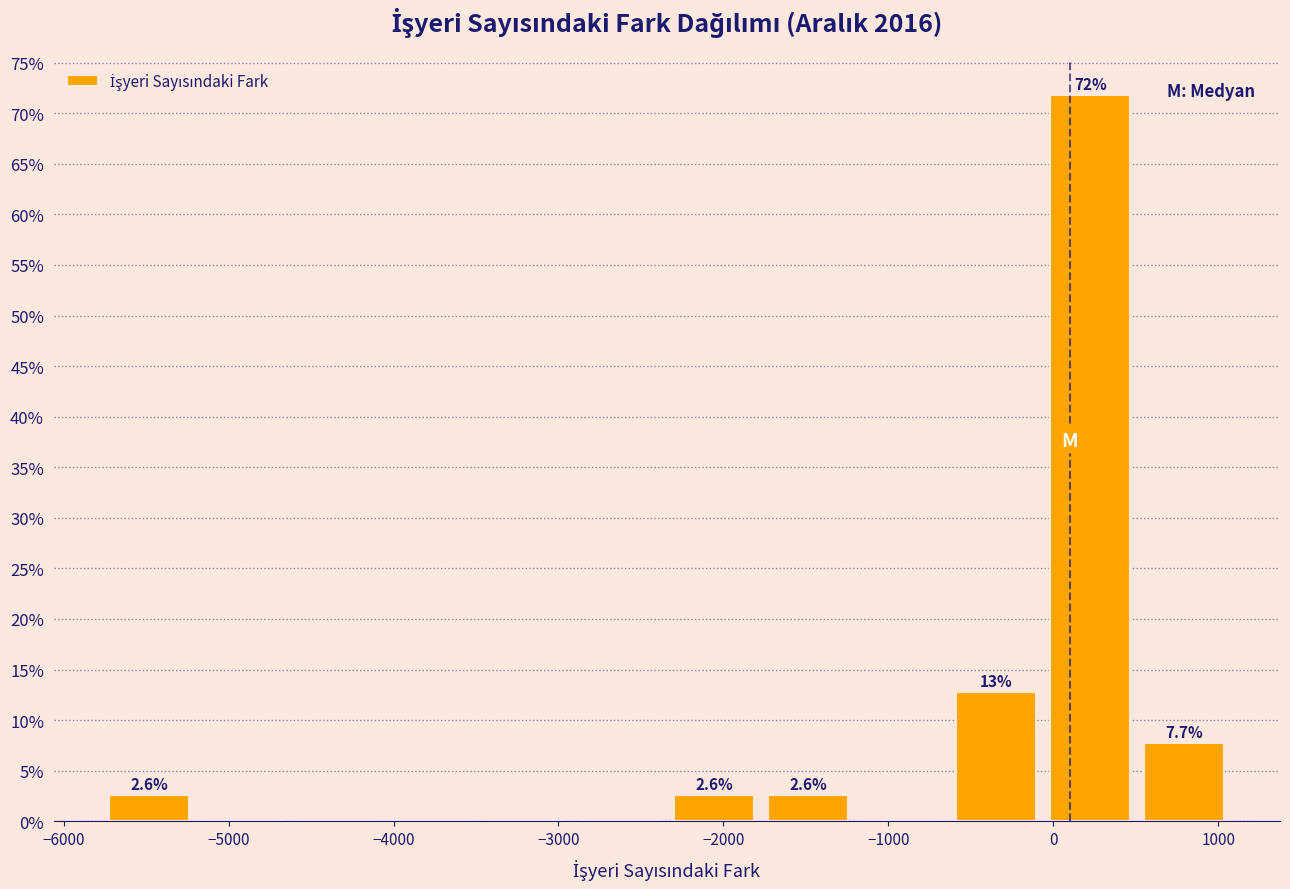

Which range on the x-axis has the tallest bar?

-100 to 500